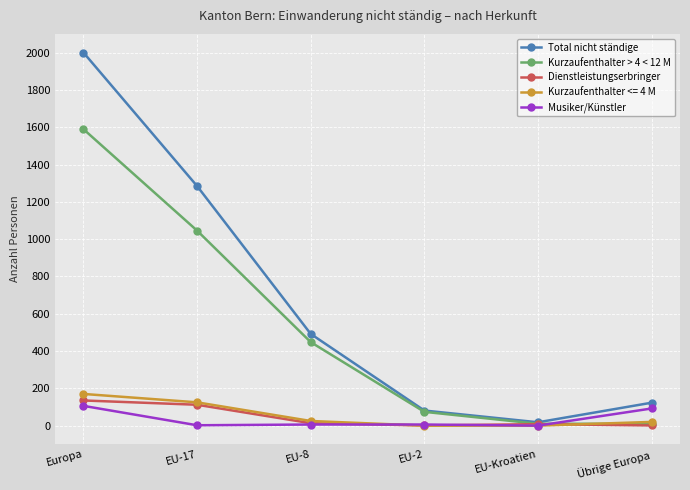

True or false: Kurzaufenthalter > 4 < 12 M has more than 1 interior local peaks.

False